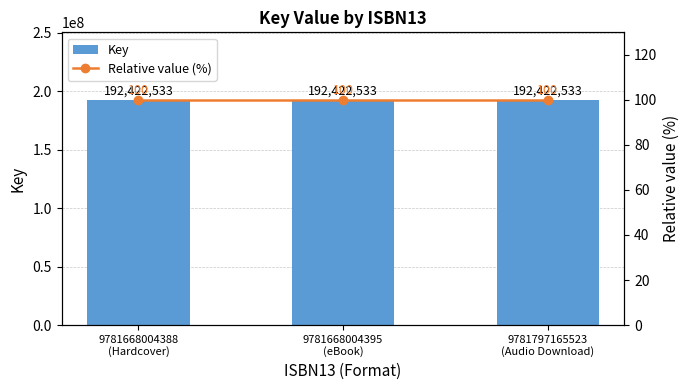

What is the total value across all series at 9781668004395
(eBook)?

192422633